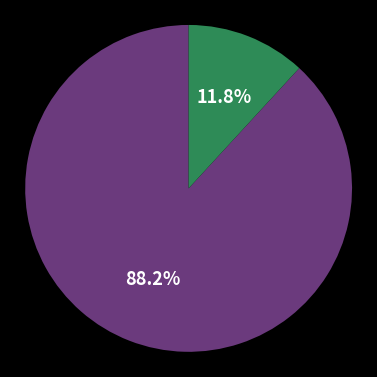

Does any single category account for the majority?

Yes